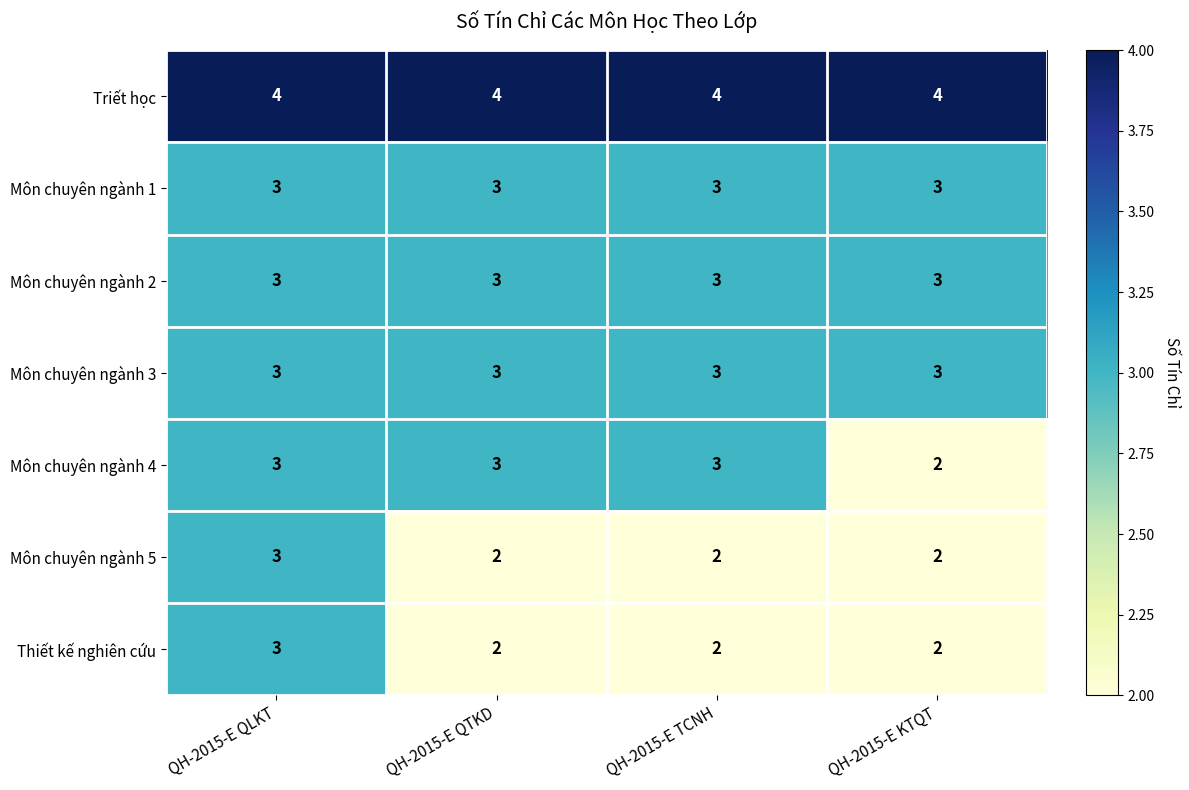

What is the maximum value for Thiết kế nghiên cứu?

3